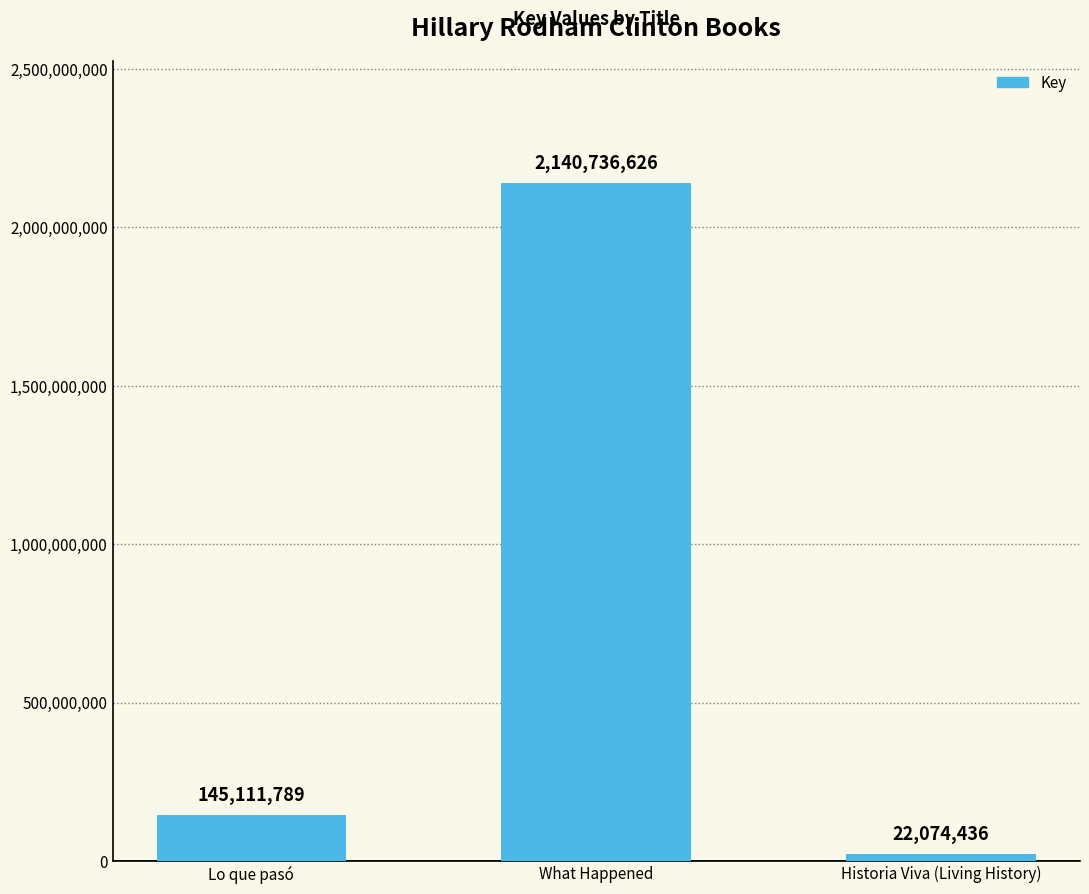

Are the bars horizontal?

No